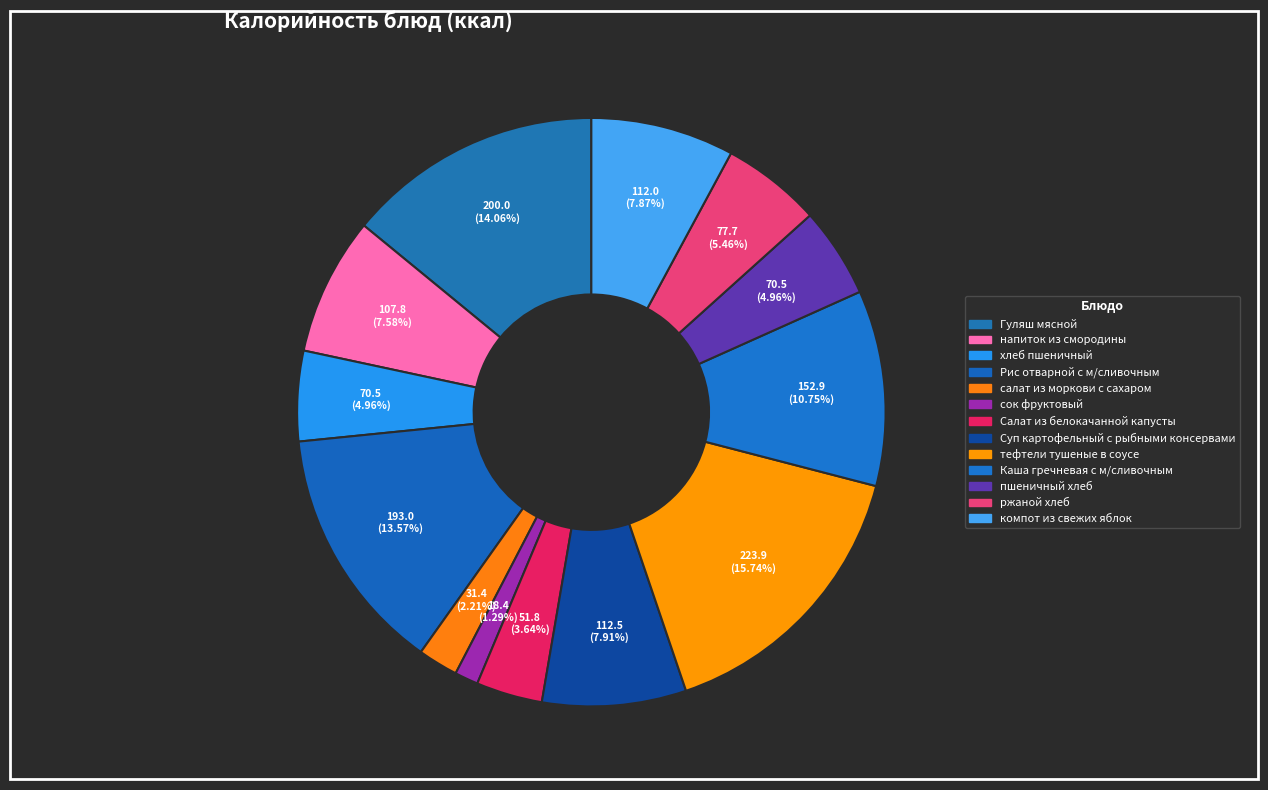

The Рис отварной с м/сливочным slice represents 14% of the pie. True or false?

True